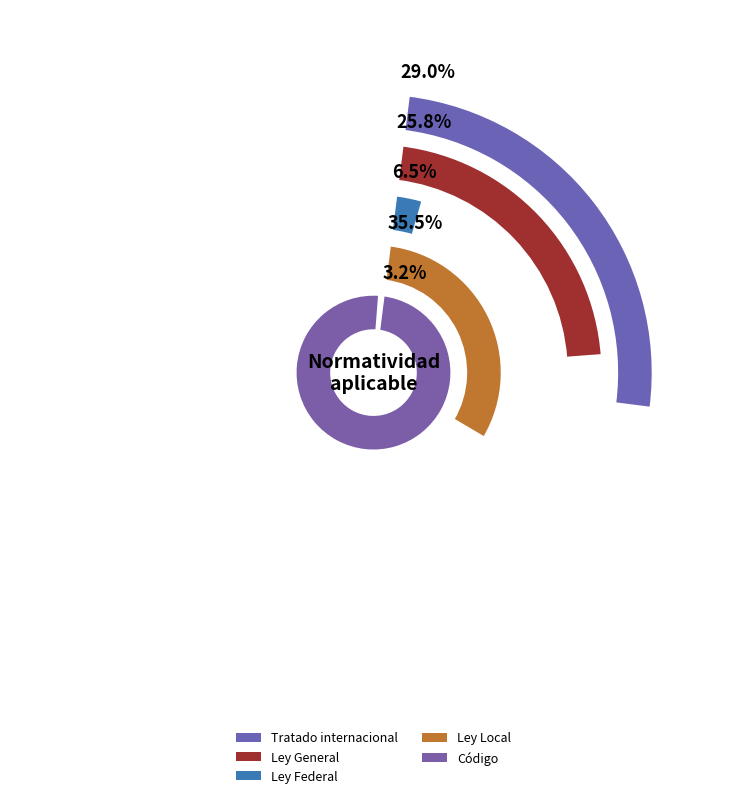

Which category has the biggest portion of the pie?

Ley Local